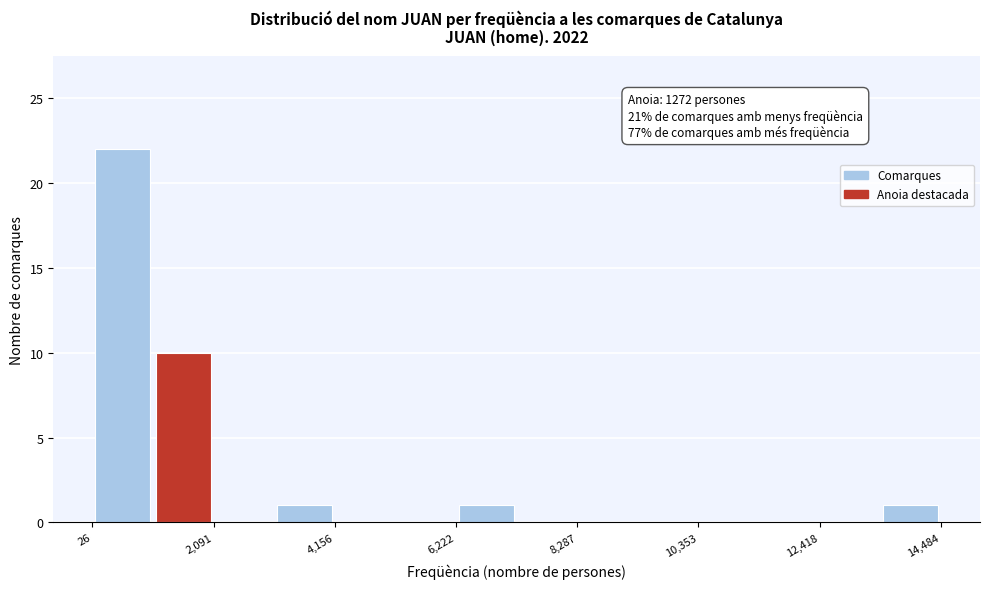

Around what value on the x-axis is the tallest bar? Give the approximate position of its centre, as read against the axis.

500